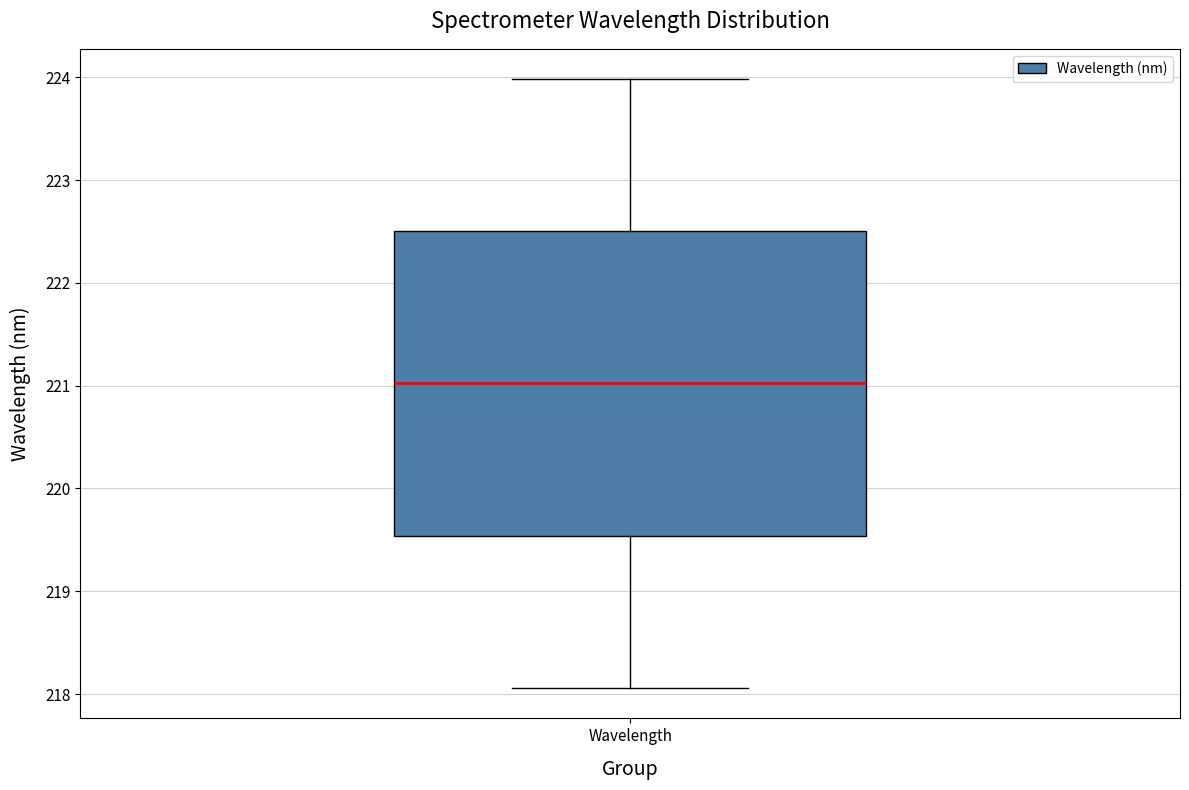

Transcribe this box plot: give where the median line is, the range the box spans, and where the two whiskers end, as read against the y-axis. The values are not printed on the chart, so give them approximately, as read against the axis.

median 221.0, box 219.5 to 222.5, whiskers 218.1 to 224.0